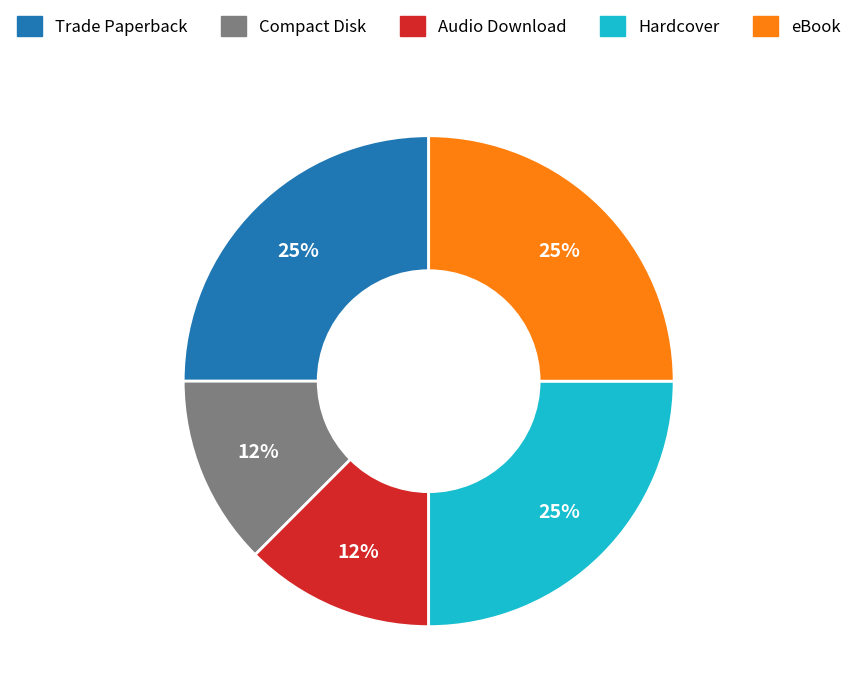

Is it true that Compact Disk is 3% of the pie?

False